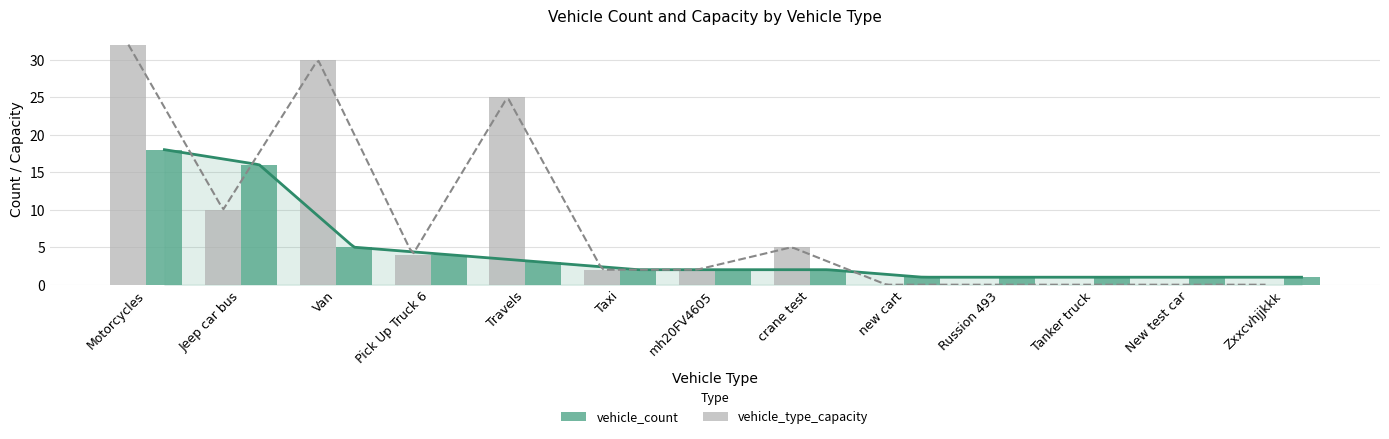

What is the label of the 10th bar from the right?

Pick Up Truck 6